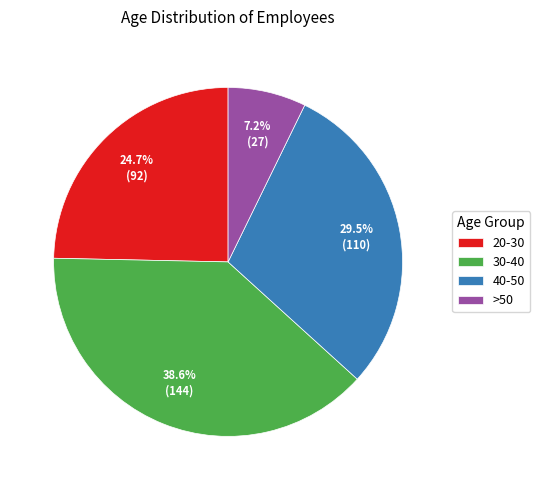

Which category has the smallest portion of the pie?

>50